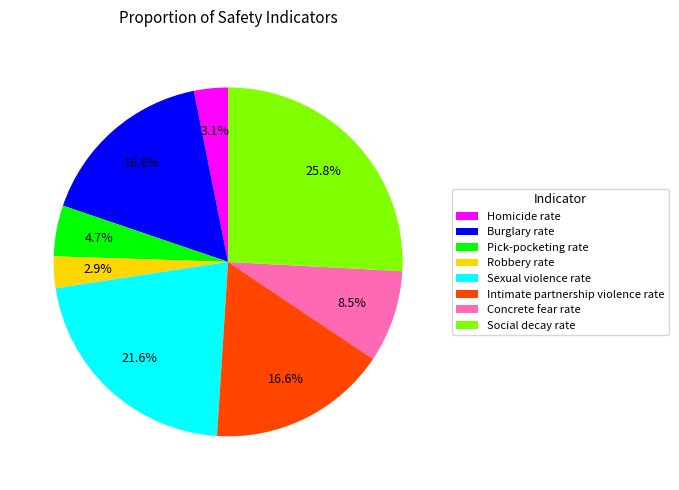

How much of the chart is everything except Sexual violence rate?

78.4%